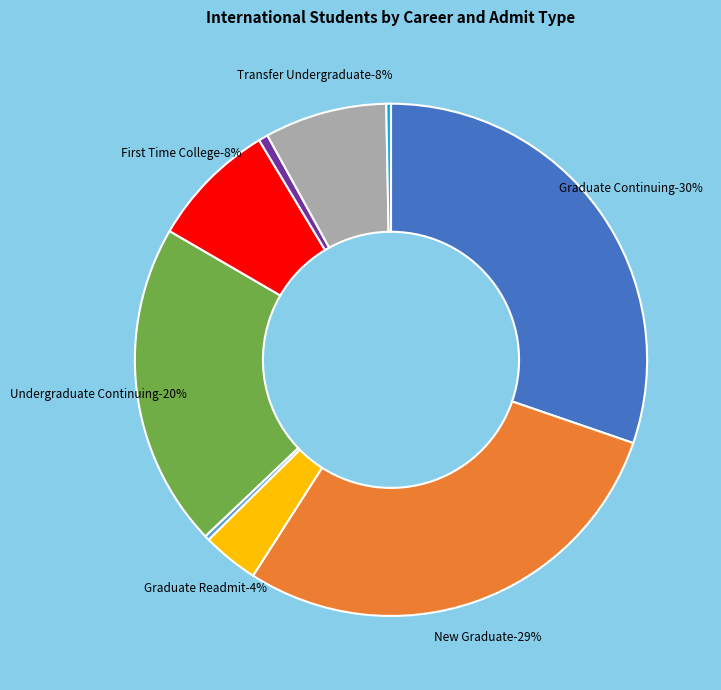

Is it true that Professional Continuing is 0% of the pie?

True